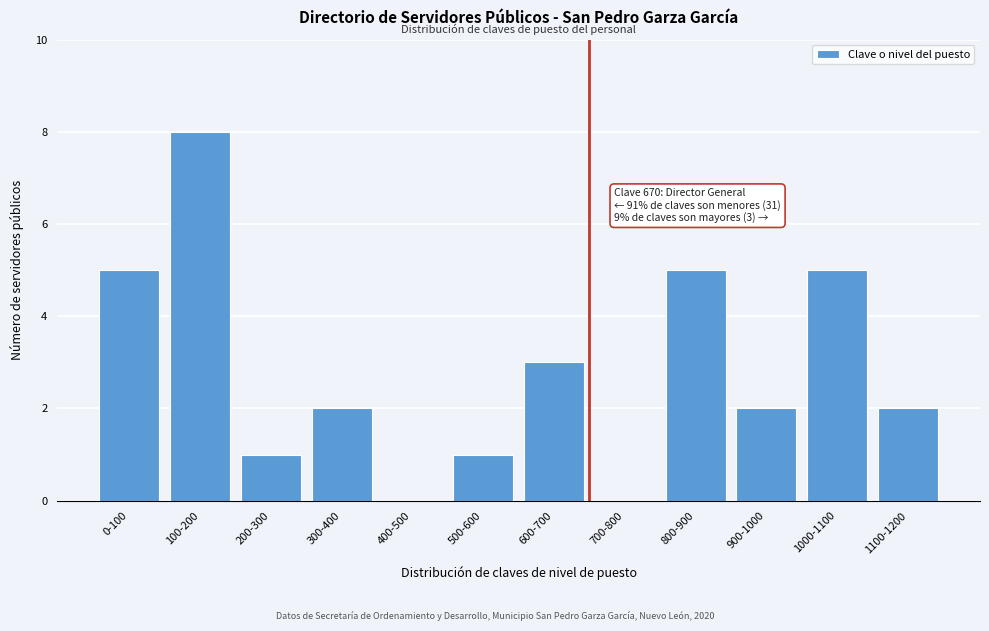

Reading right to left, extract all data points from this chart.

1100-1200=2	1000-1100=5	900-1000=2	800-900=5	700-800=0	600-700=3	500-600=1	400-500=0	300-400=2	200-300=1	100-200=8	0-100=5